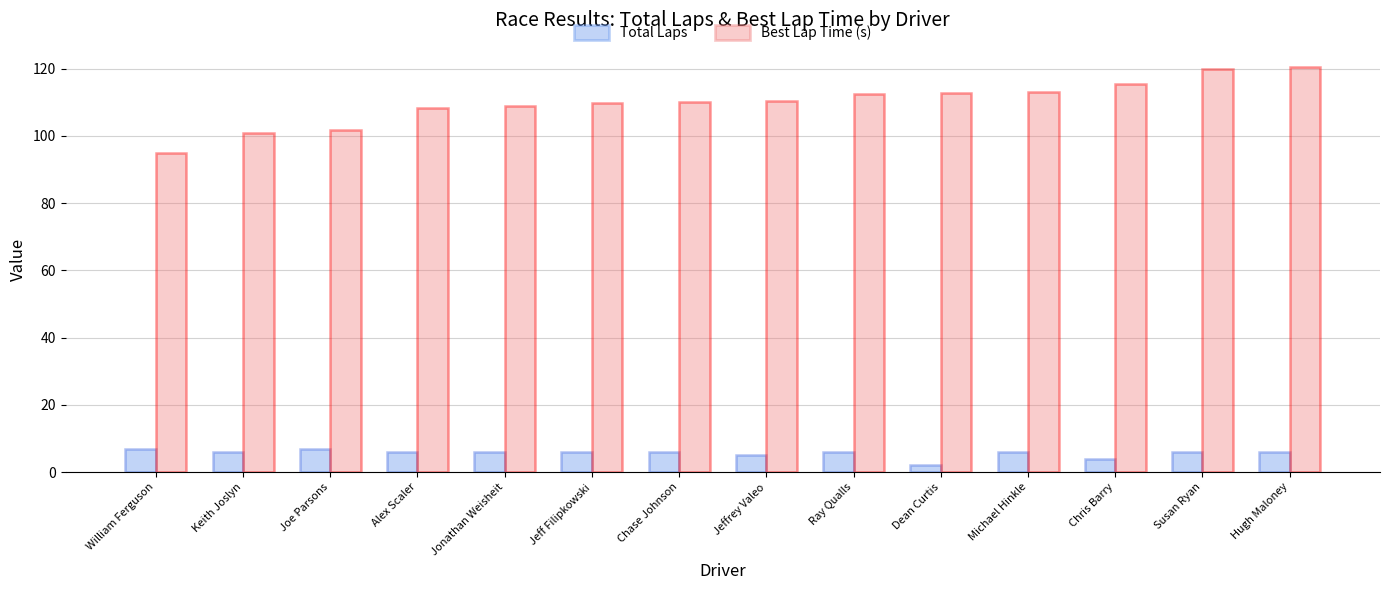

Rank the series by their average value, from lowest to highest.

Total Laps, Best Lap Time (s)